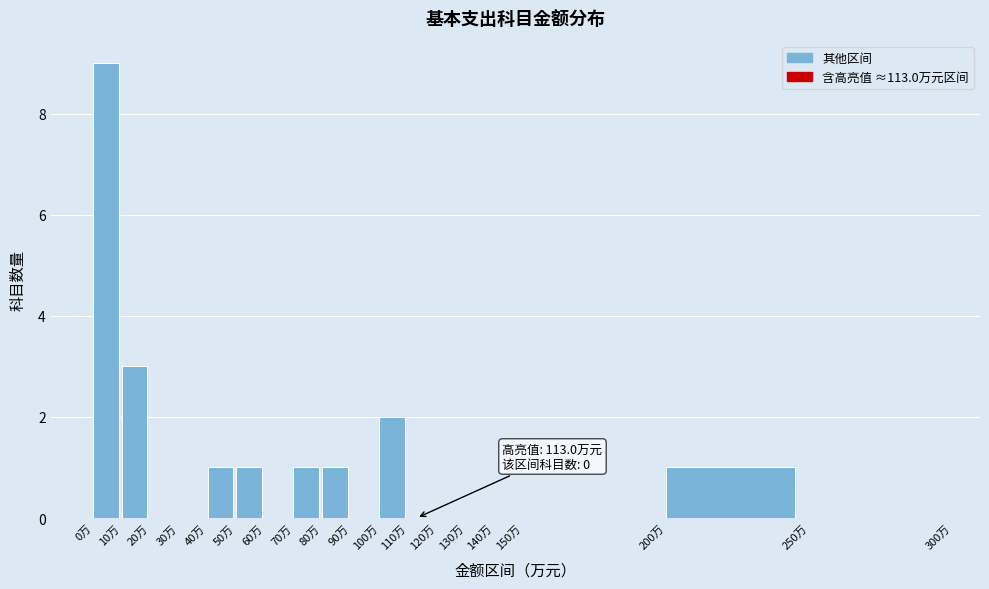

Over which range of the x-axis is the bar tallest?

0 to 10